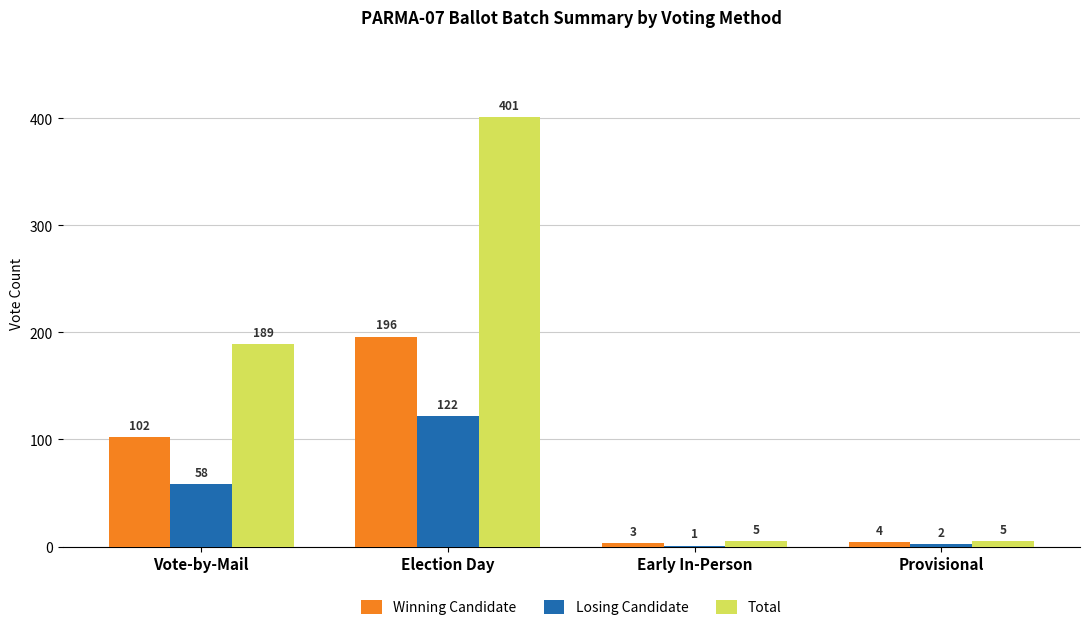

At which category is the sum across all series the highest?

Election Day